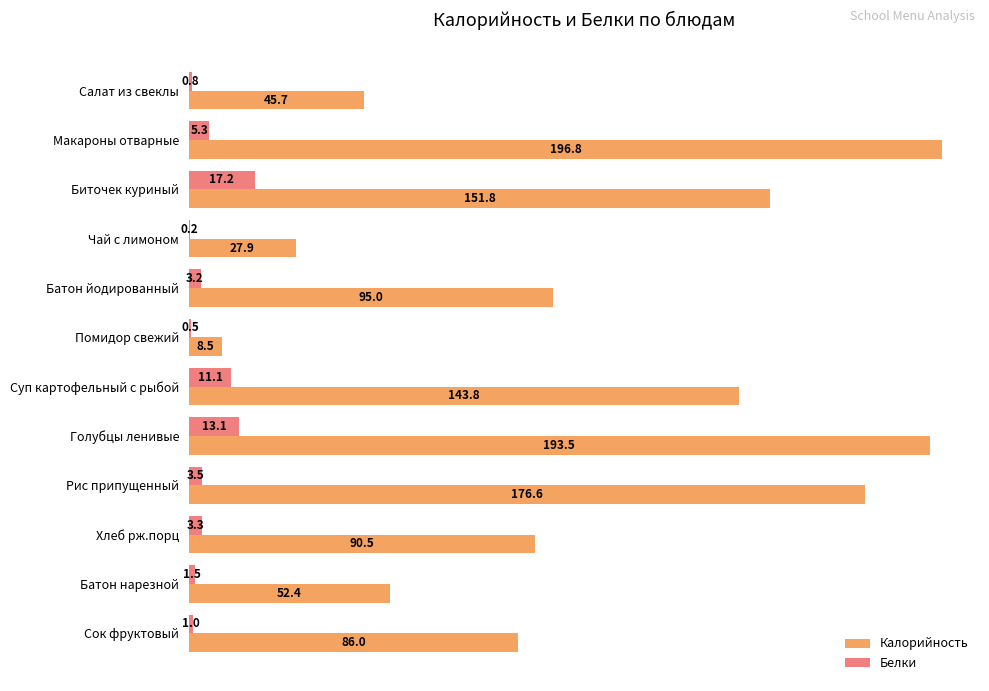

What is the maximum value shown in the chart?

196.8